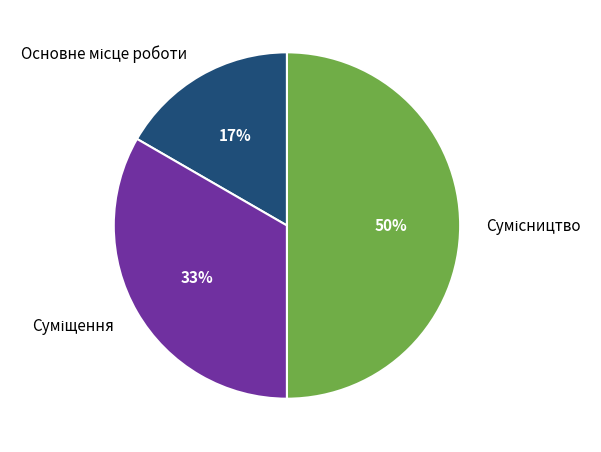

To the nearest percent, what is the difference between the largest and smallest slice percentages?

33%